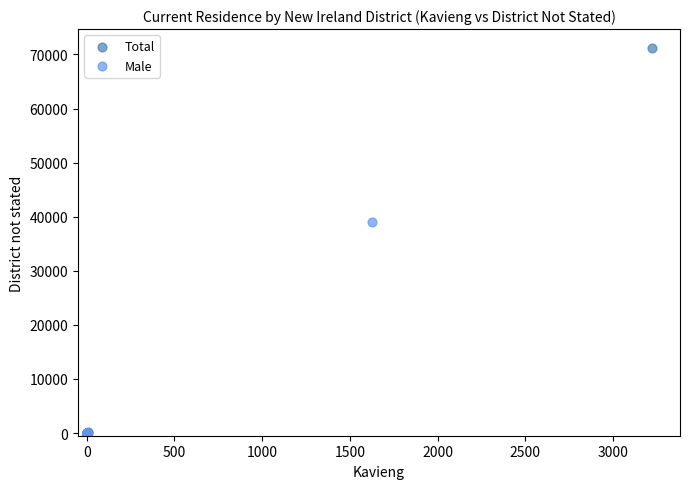

Which series contains the highest Y value?

Total